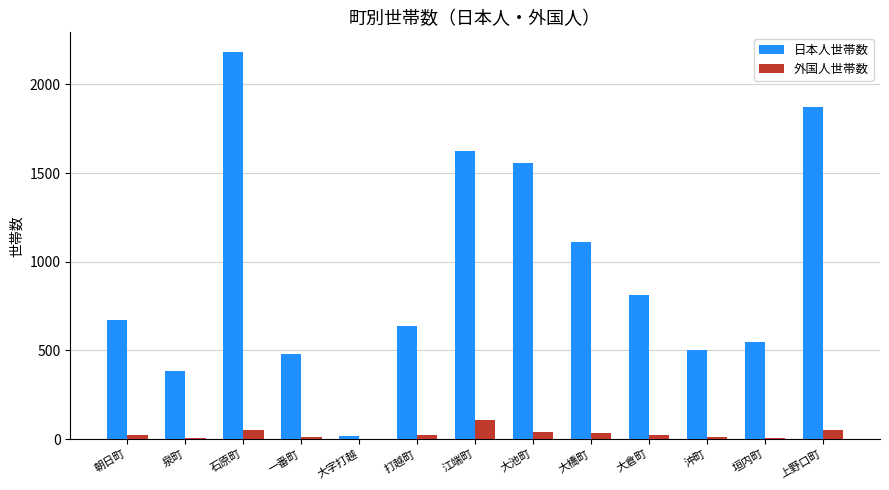

The value of 日本人世帯数 at 大倉町 is 813. True or false?

True